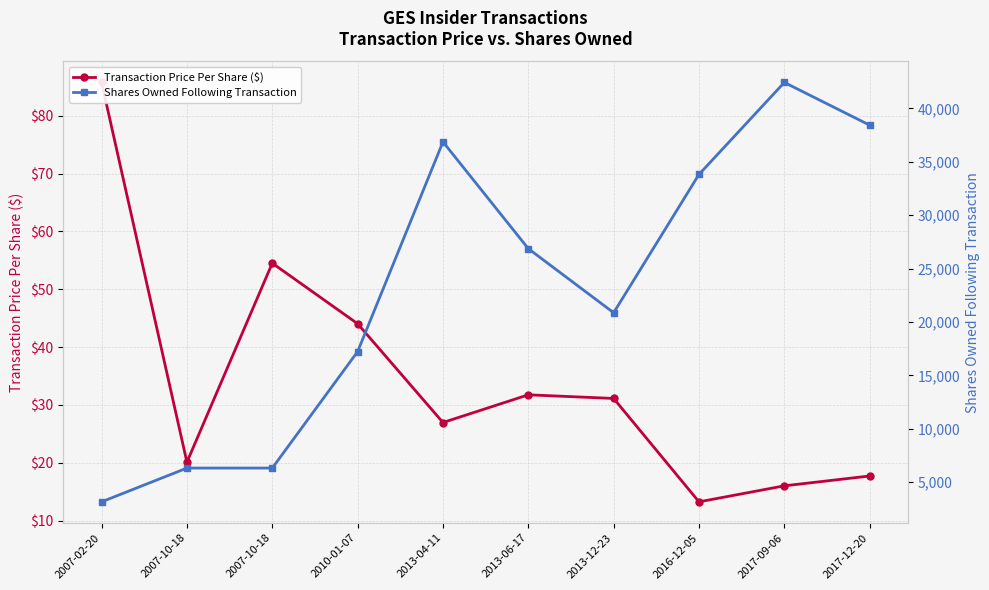

True or false: Transaction Price Per Share ($) has more than 2 points higher than both neighbors.

False